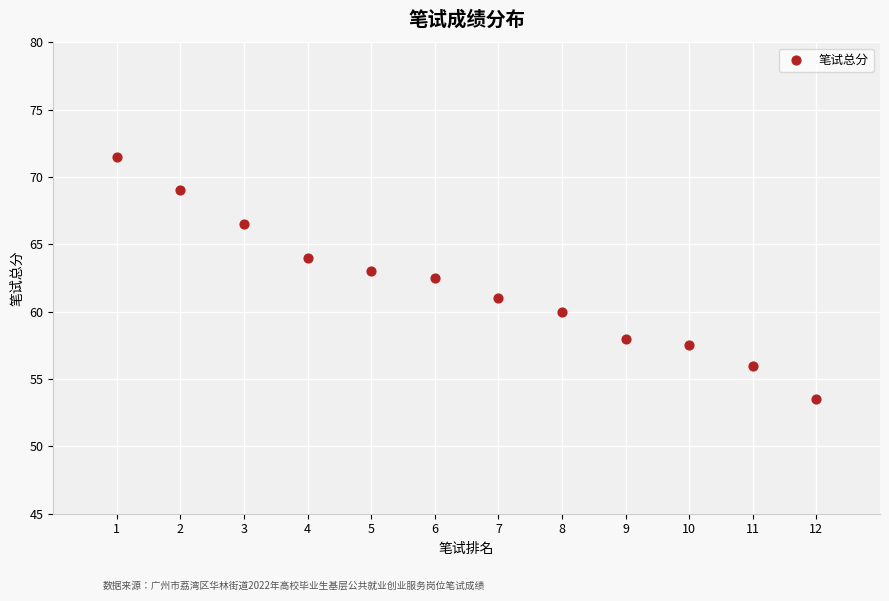

What Y value in the scatter plot is closest to 62?

62.5